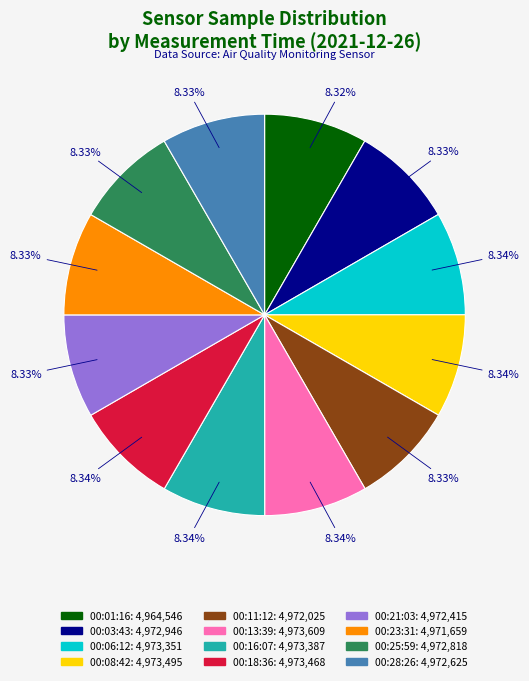

What percentage is the 00:11 slice, to the nearest percent?

8%